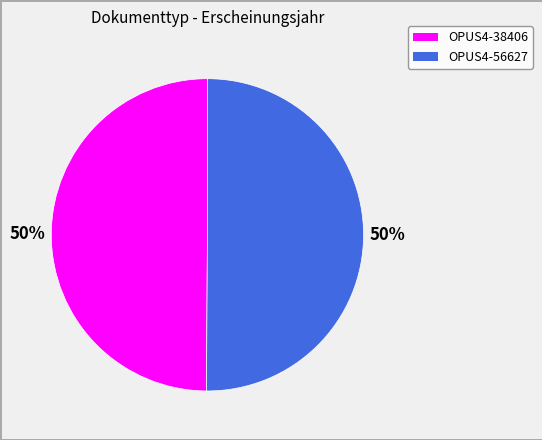

What is the ratio of the value at OPUS4-38406 to the value at OPUS4-56627?

1.0